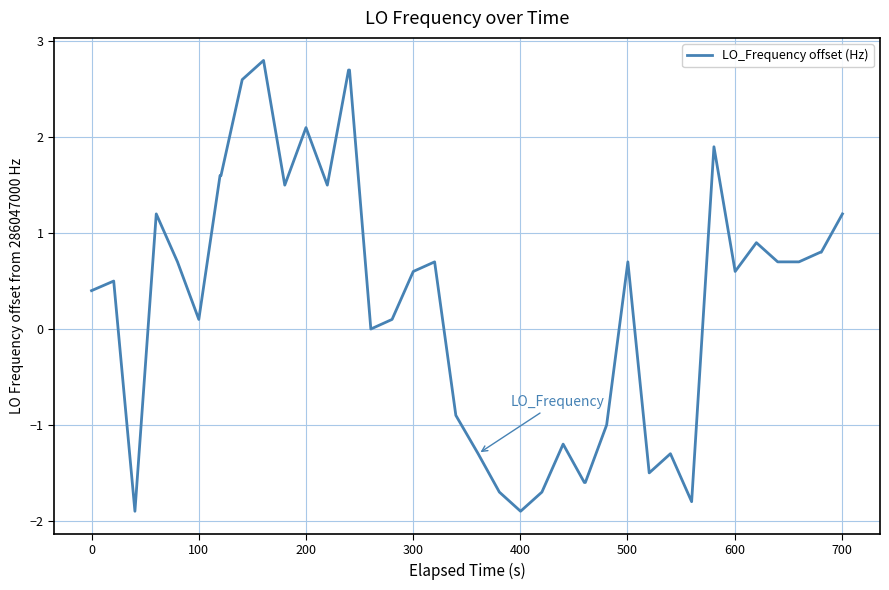

What is the minimum value shown in the chart?

-1.9